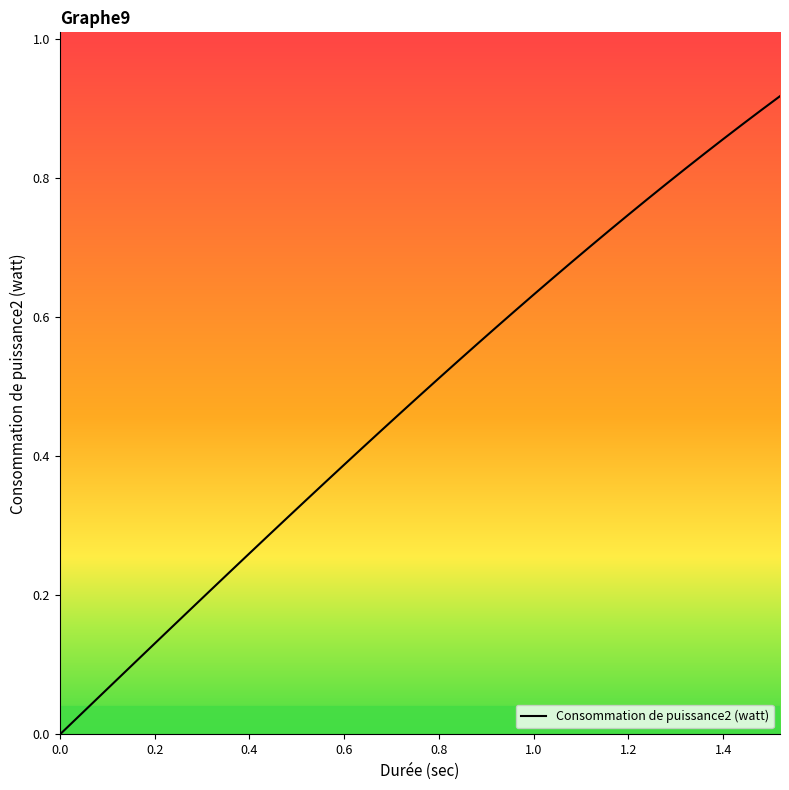

Count the number of categories in the chart.

39